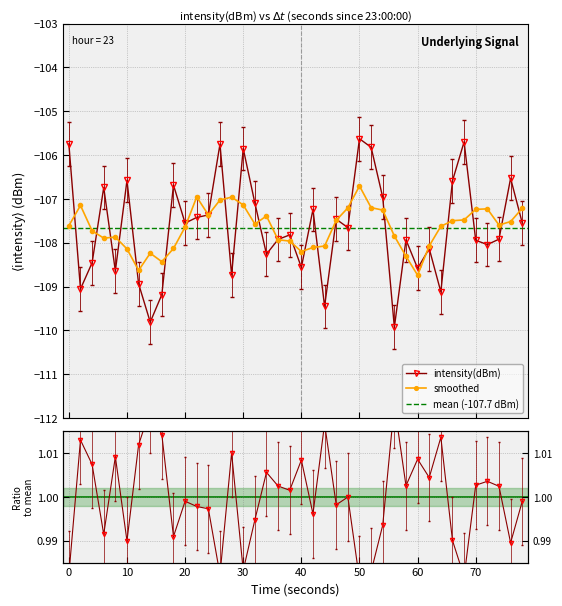

What is the highest value of the intensity(dBm) series?

-105.6